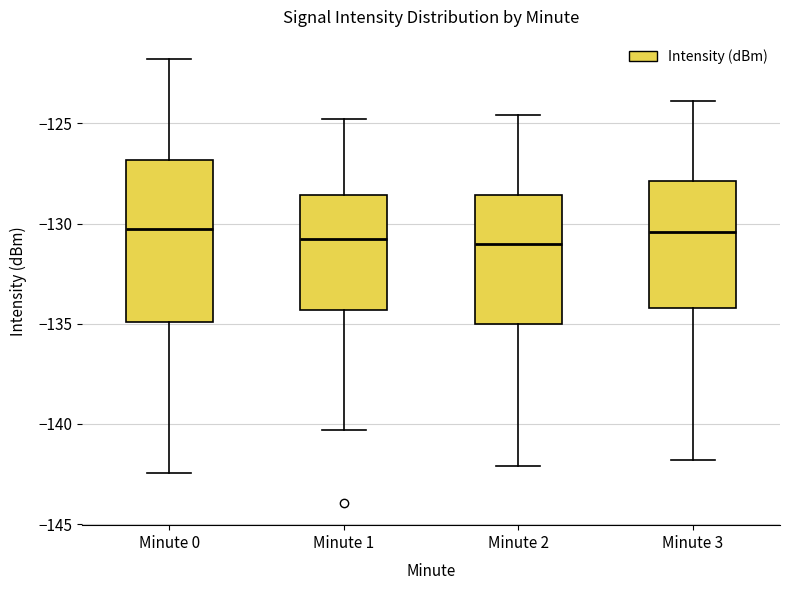

Which box is the tallest, from its lower edge to its upper edge?

Minute 0